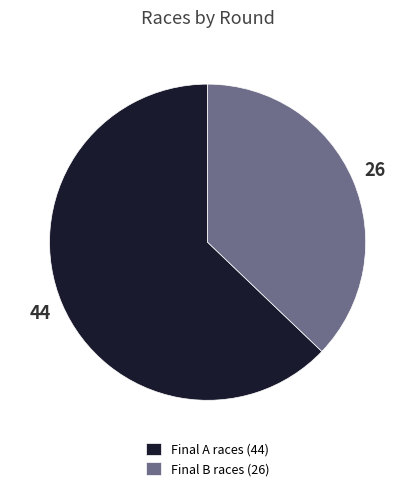

Which slice is the largest?

Final A races (44)